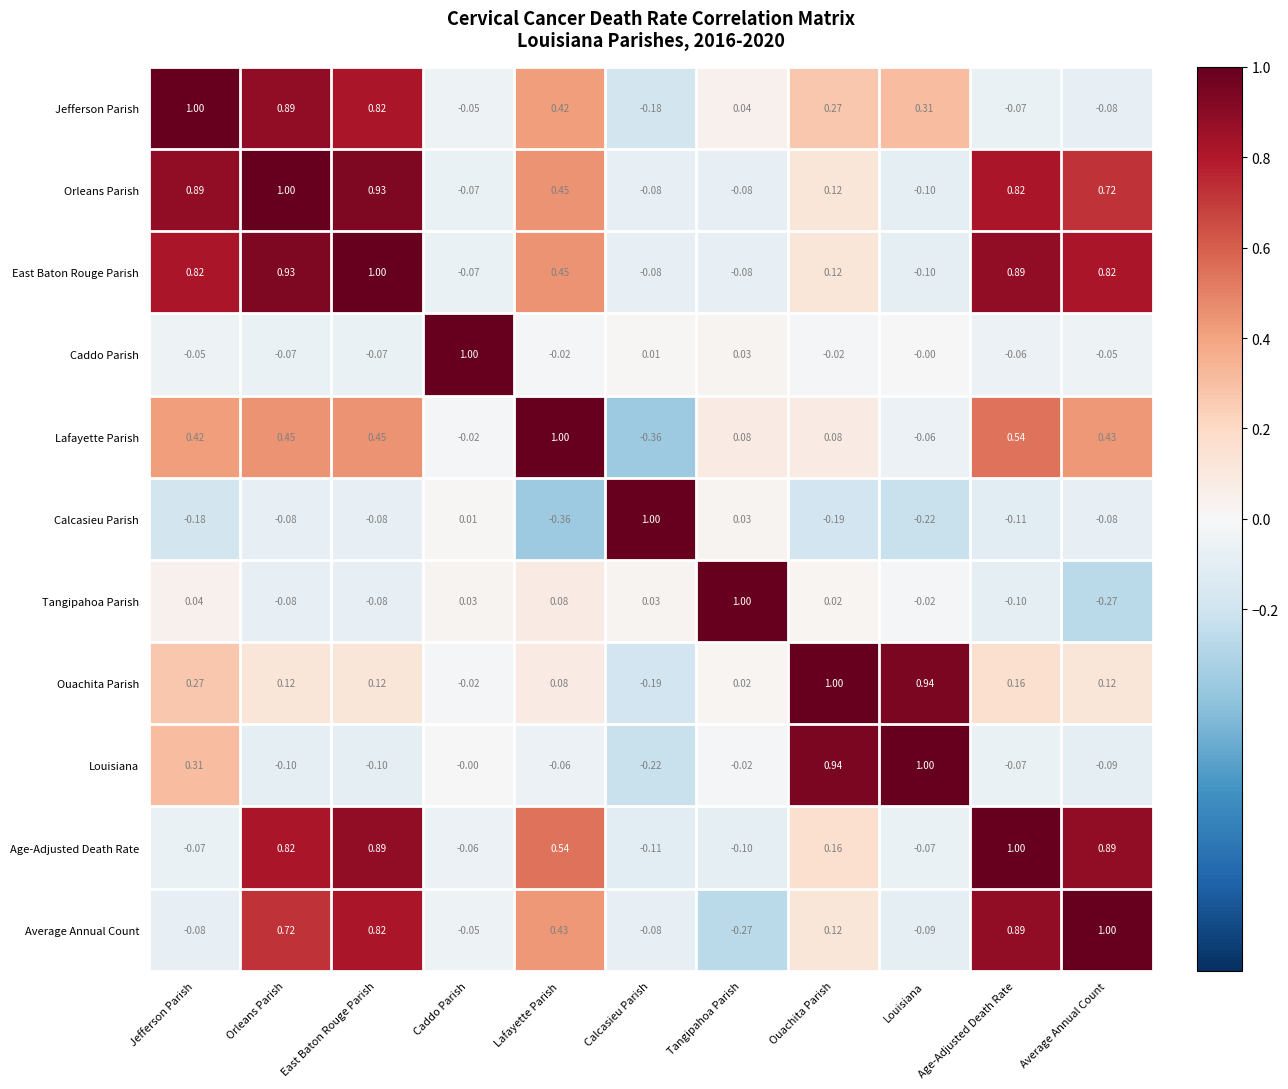

Where does the Orleans Parish series first go above 0?

Jefferson Parish